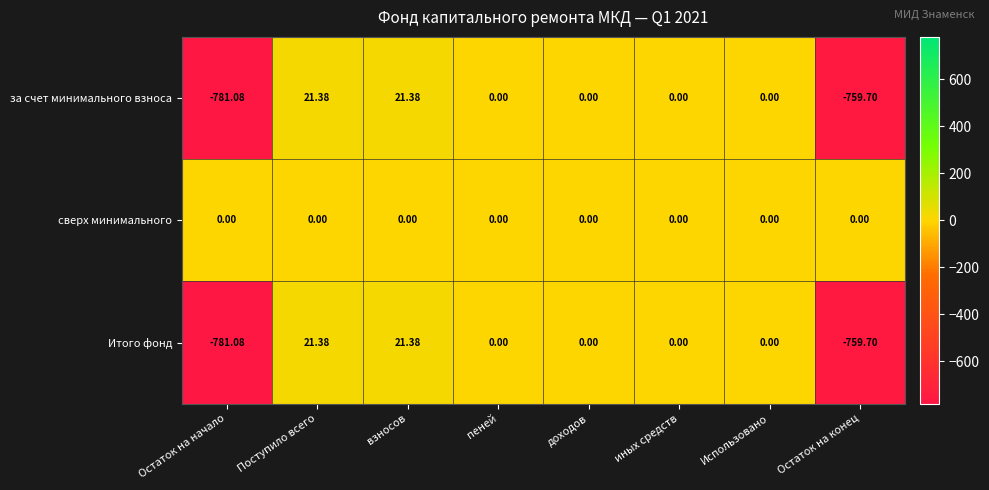

Where does the Итого фонд series first go above 0?

Поступило всего